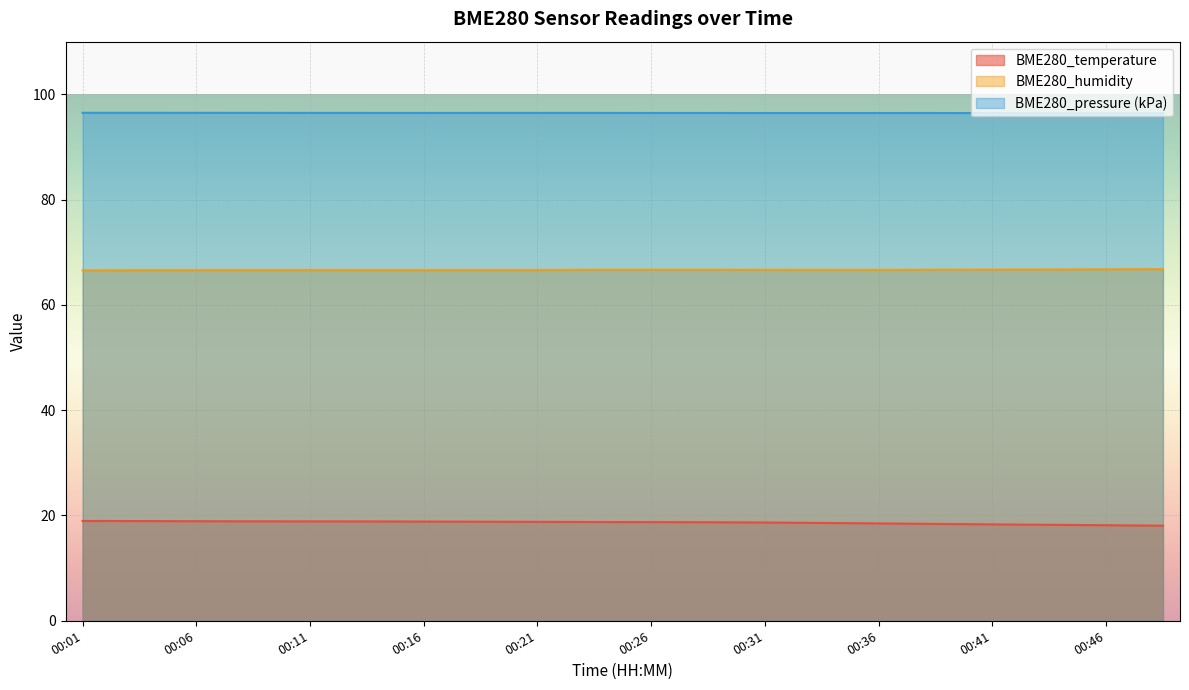

What is the average value of the BME280_pressure series?

96.5